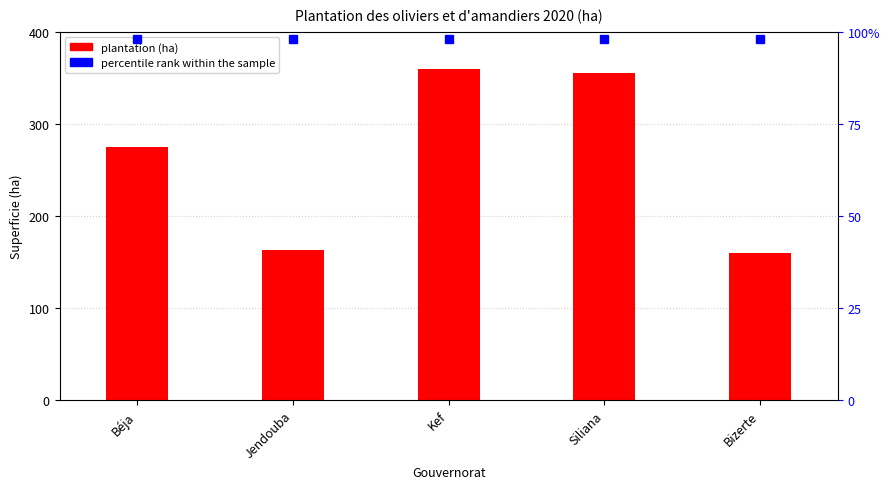

Rank the categories by value from highest to lowest.

Kef, Siliana, Béja, Jendouba, Bizerte